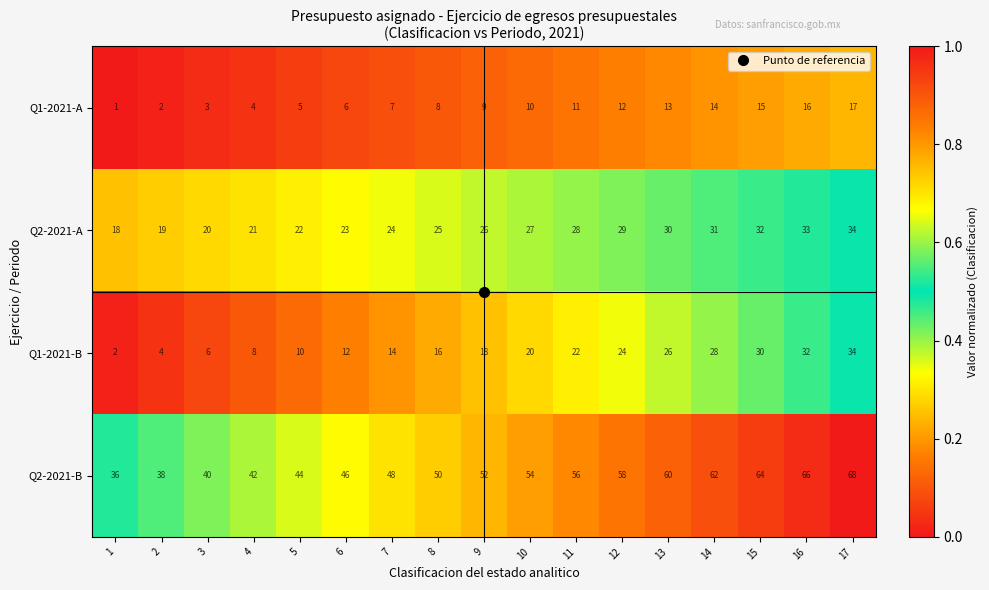

Which label corresponds to the smallest value in the chart?

1